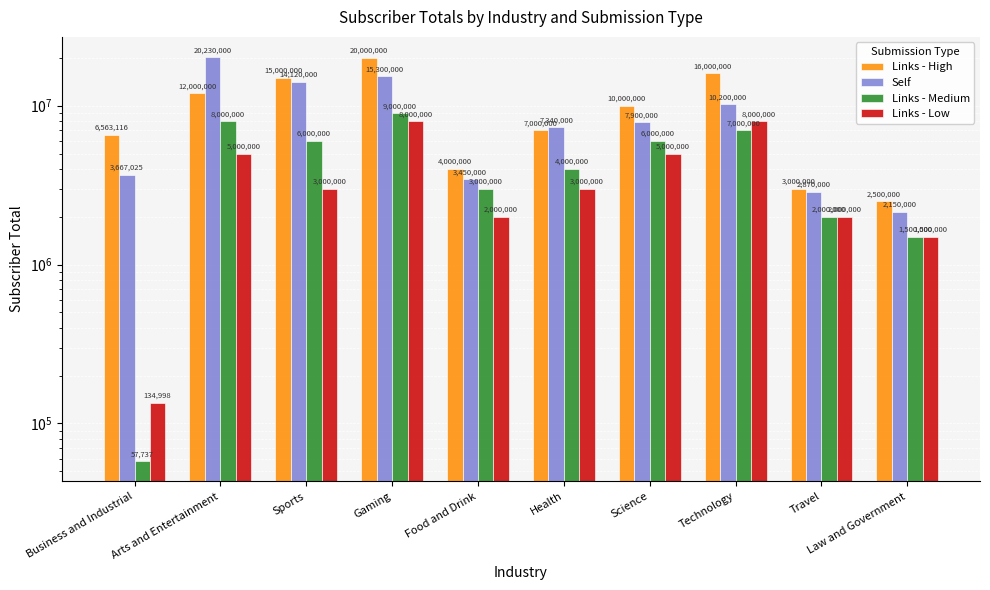

What is the smallest value displayed?

57737